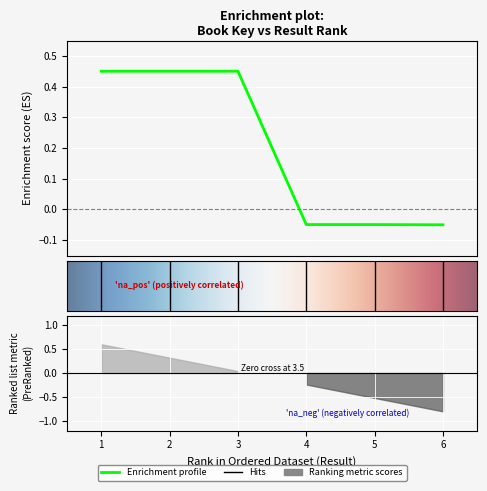

How many distinct data groups are displayed?

1